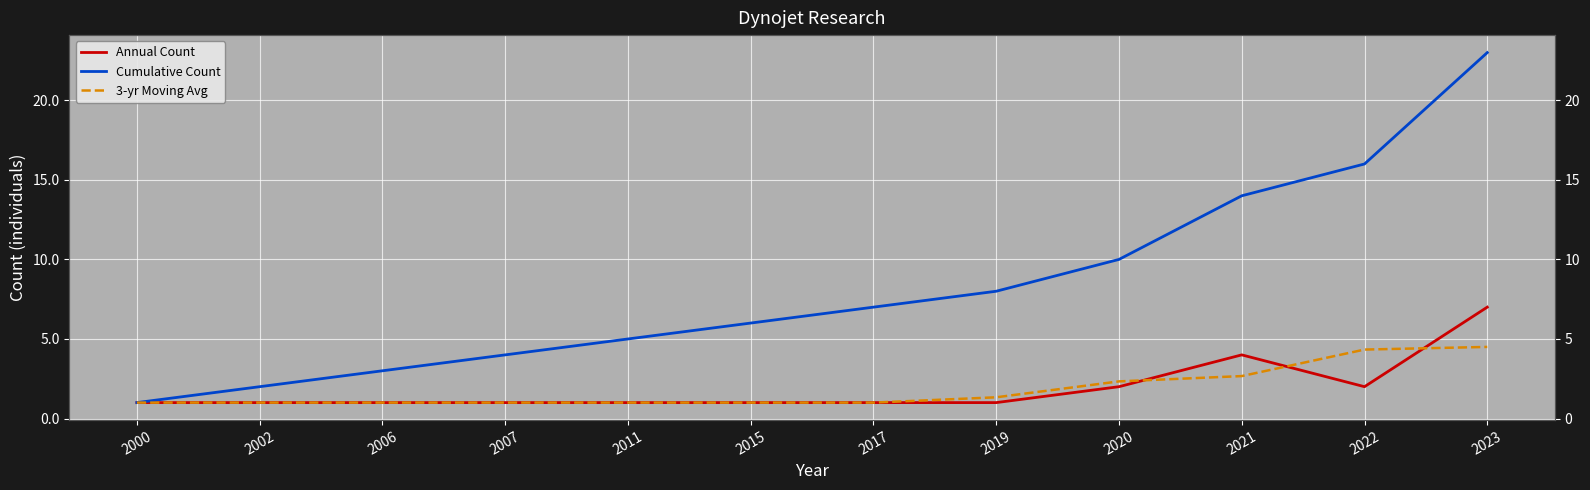

True or false: Cumulative Count and Annual Count intersect in this chart.

False